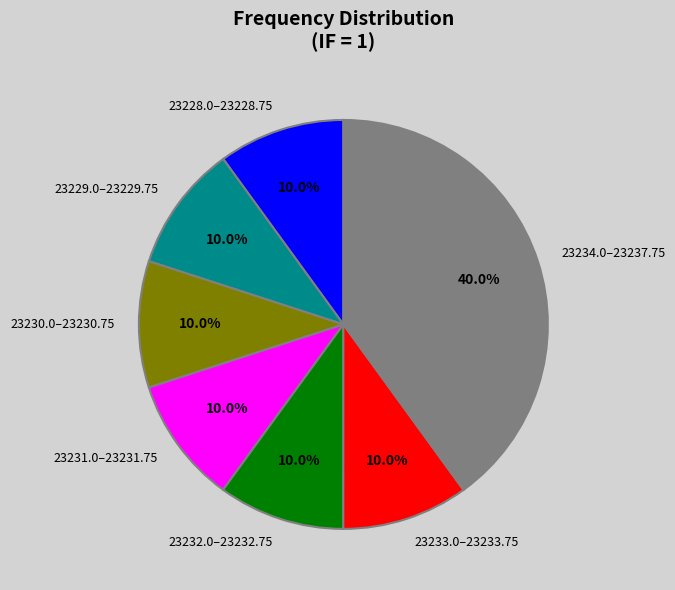

Does 23230.0–23230.75 represent more than half of the total?

No